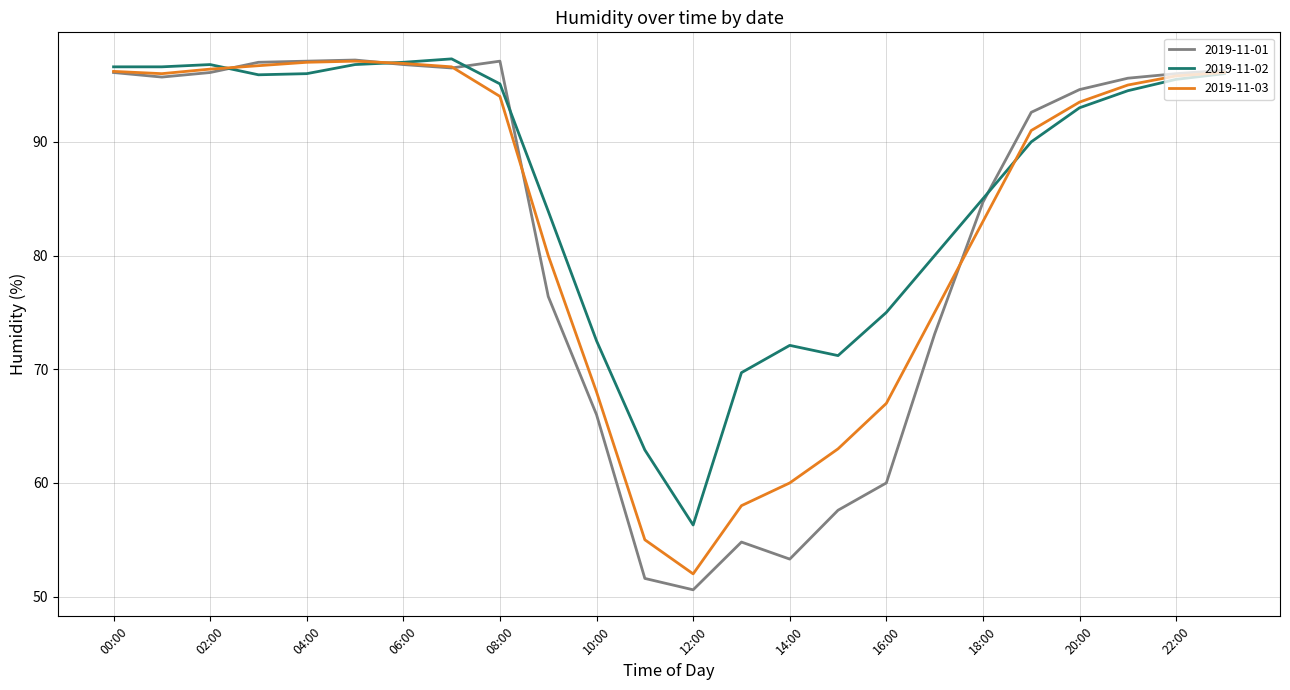

What is the sum of all 2019-11-02 values?

2065.7